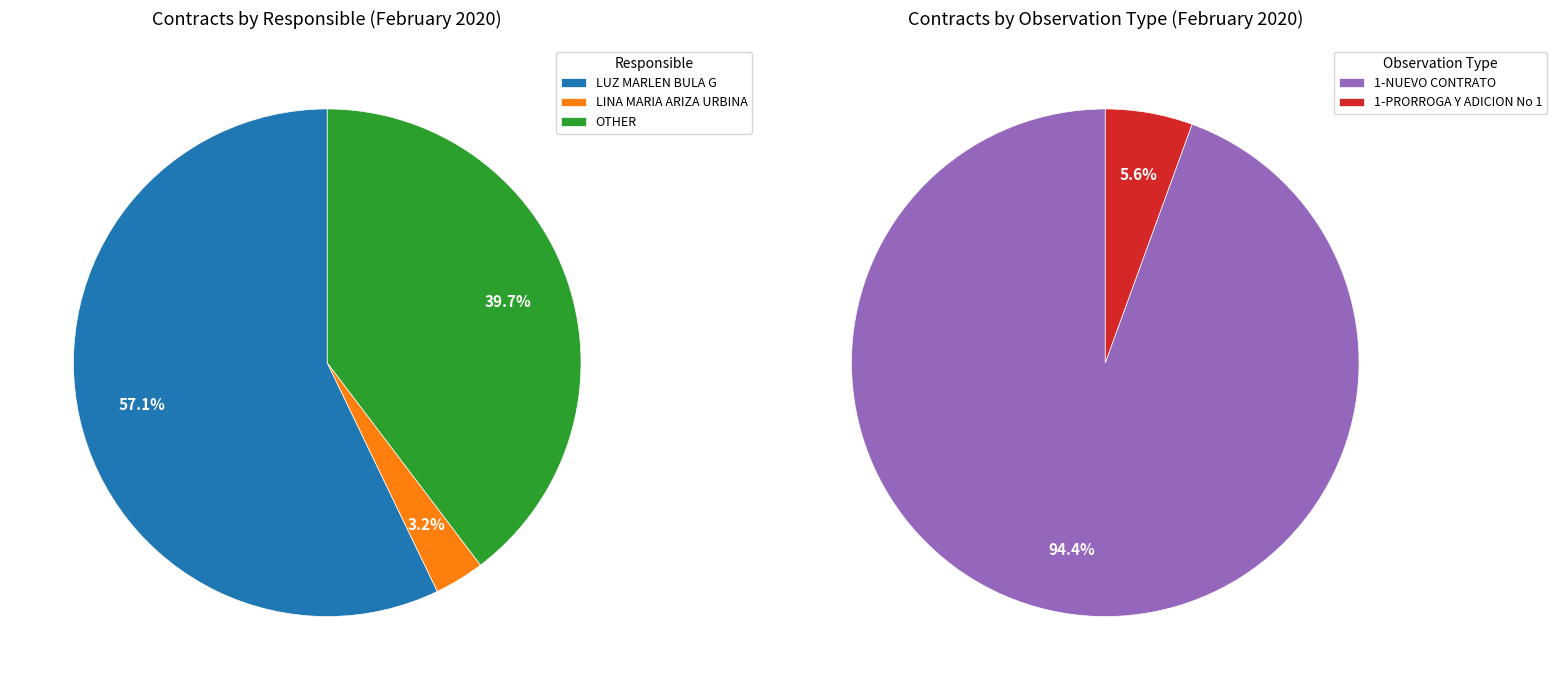

Which slice is the largest?

1-NUEVO CONTRATO